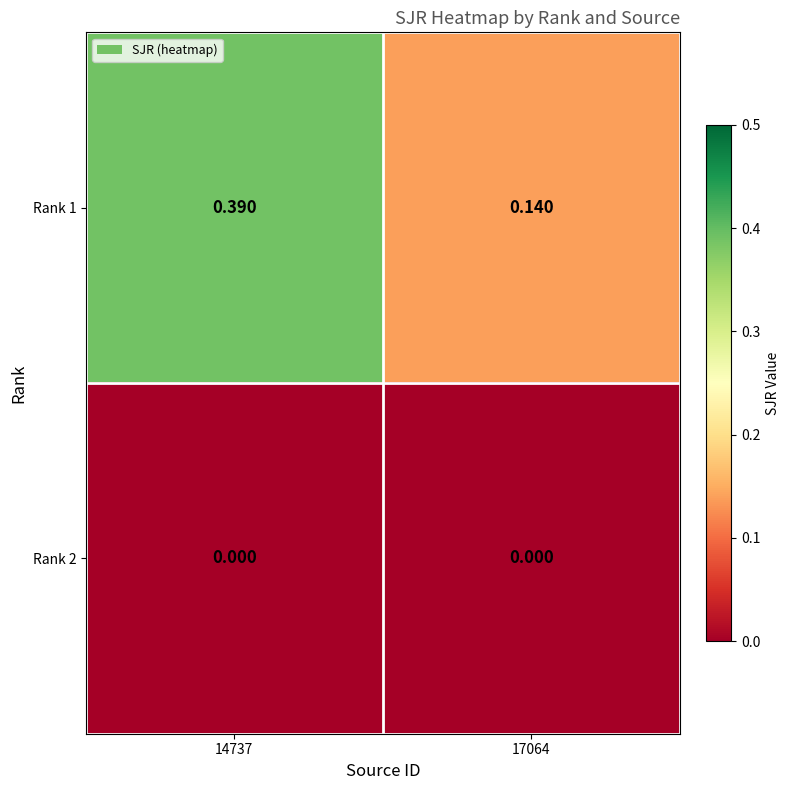

Reading left to right, extract all data points from this chart.

Rank 1: 14737=0.4	17064=0.1
Rank 2: 14737=0.0	17064=0.0